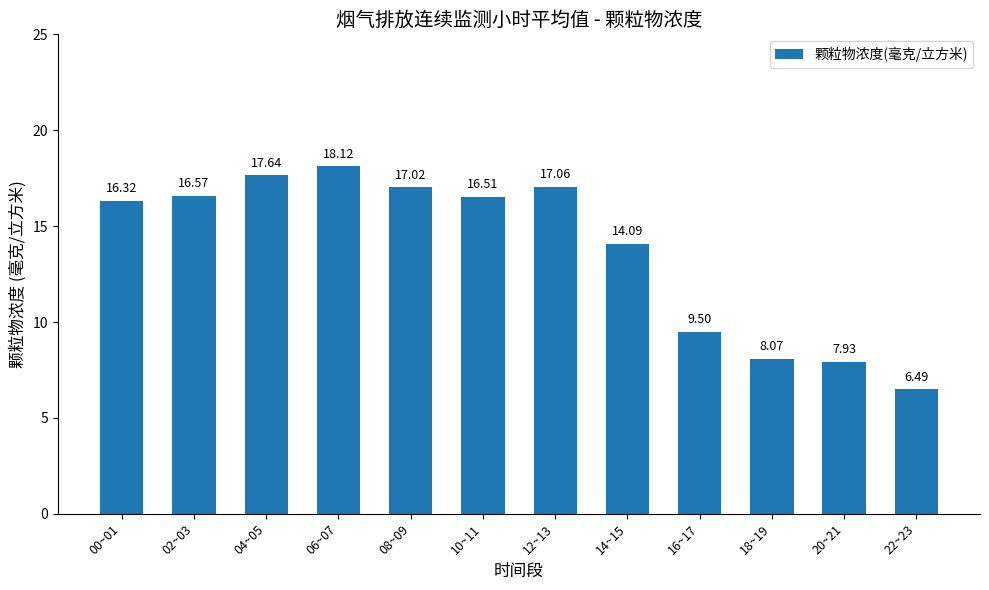

How many bars are there in total?

12